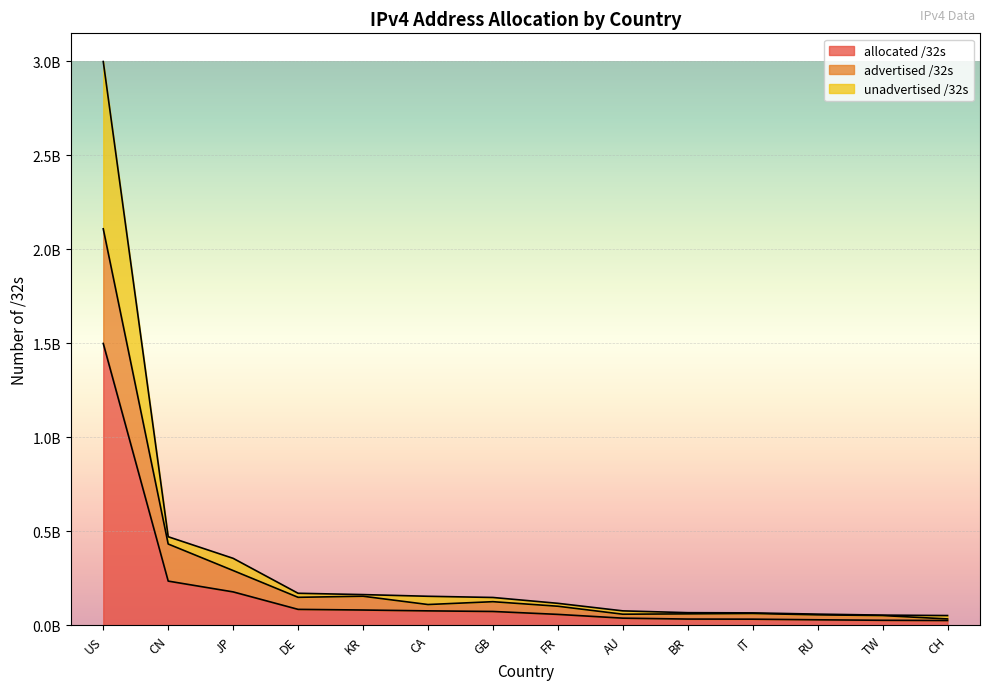

What is the lowest value of the advertised /32s series?

34633969